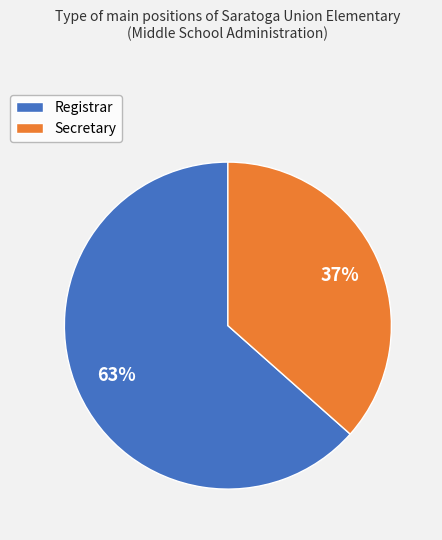

Which slice is the smallest?

Secretary